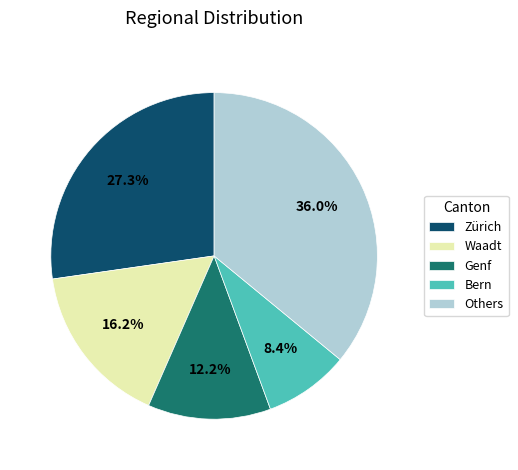

Does any single category account for the majority?

No